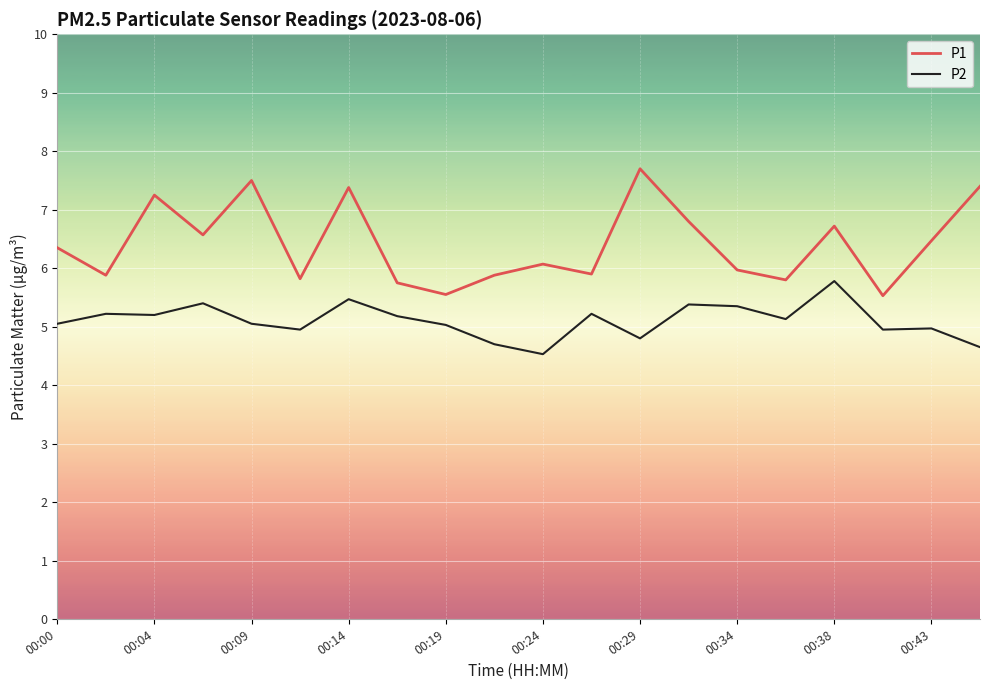

How many interior local peaks does the P1 series have?

6